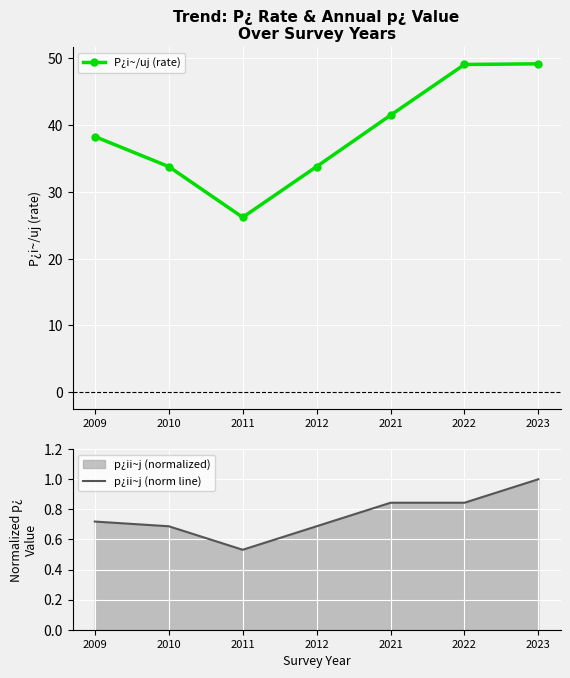

What is the smallest value displayed?

0.5